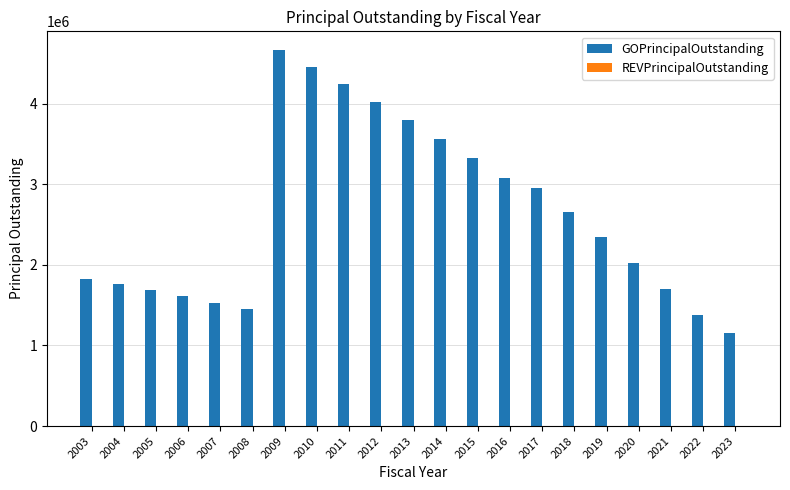

The value at 2020 is 3087813. True or false?

False